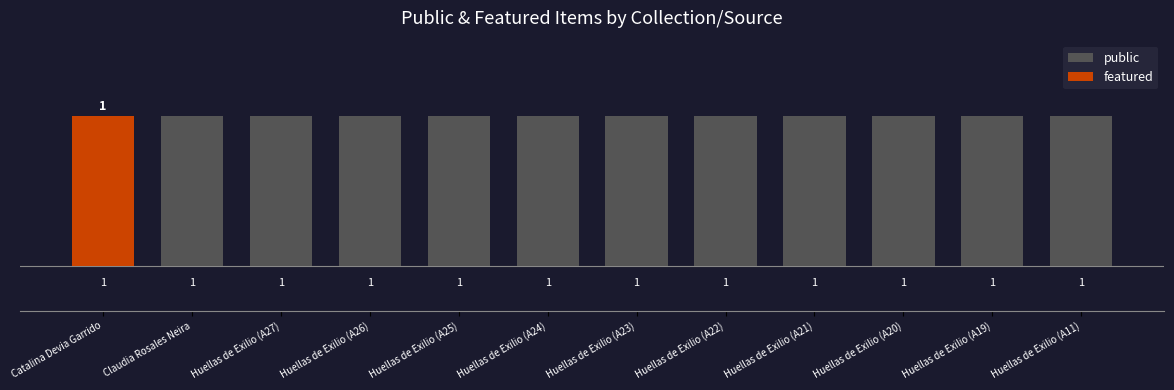

Is it true that public equals 1 at Huellas de Exilio (A24)?

True